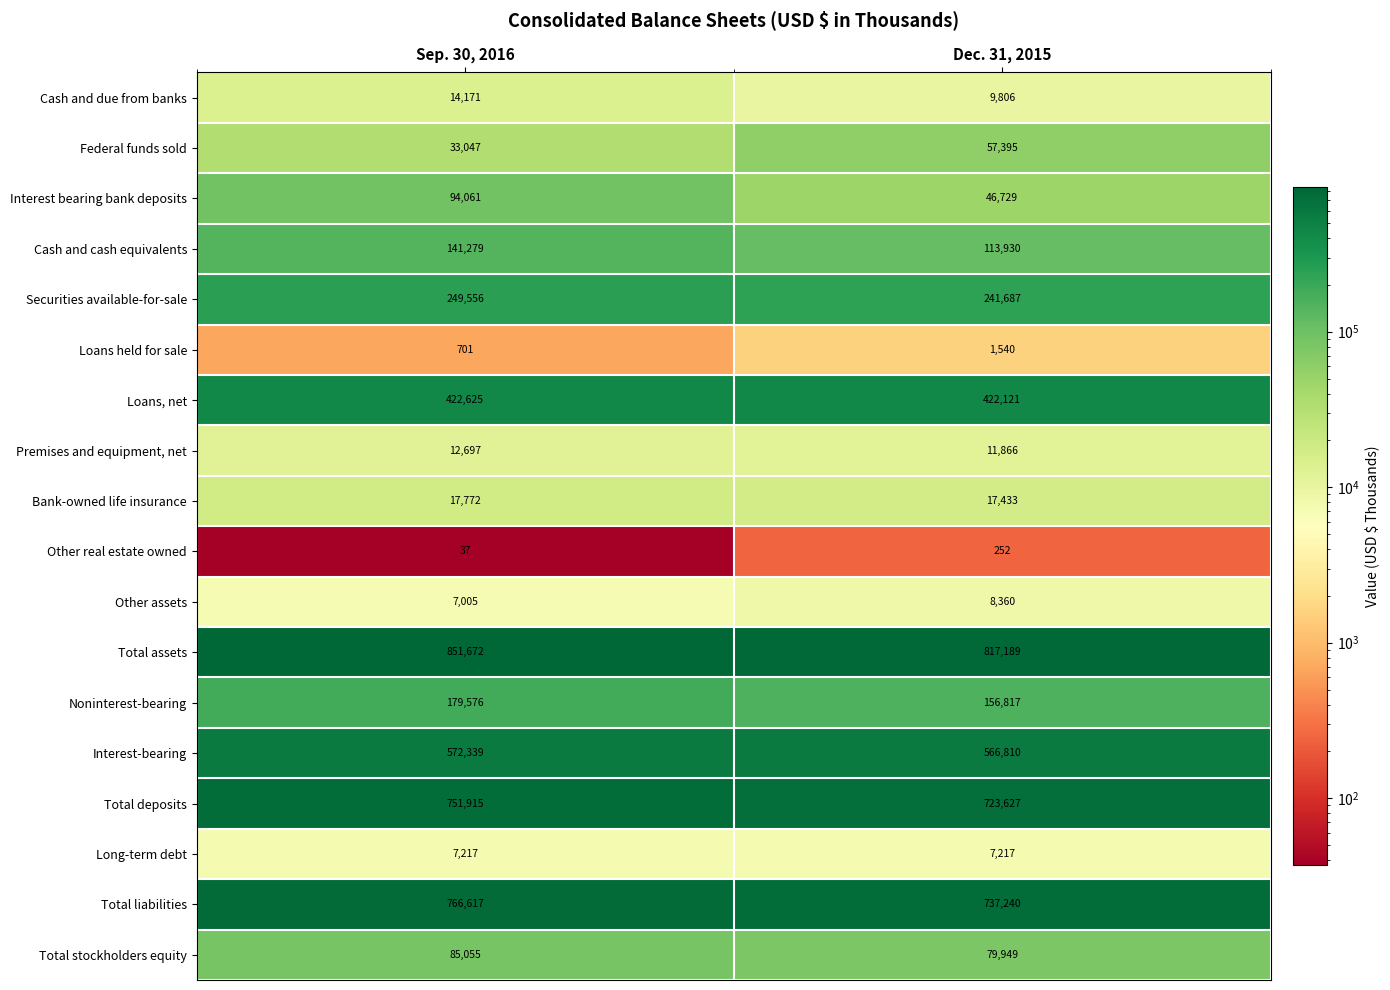

Rank the series at Sep. 30, 2016 from highest to lowest value.

Total assets, Total liabilities, Total deposits, Interest-bearing, Loans, net, Securities available-for-sale, Noninterest-bearing, Cash and cash equivalents, Interest bearing bank deposits, Total stockholders equity, Federal funds sold, Bank-owned life insurance, Cash and due from banks, Premises and equipment, net, Long-term debt, Other assets, Loans held for sale, Other real estate owned